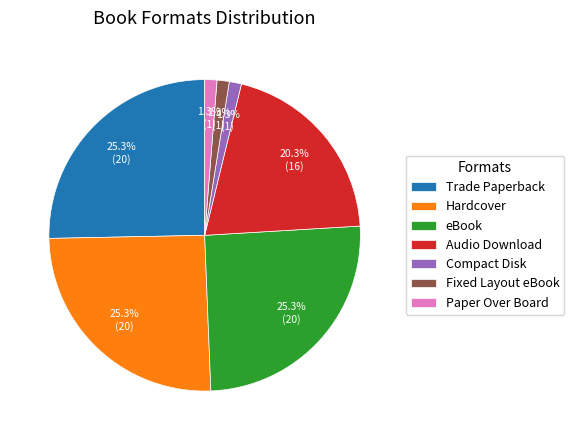

Between Hardcover and Fixed Layout eBook, which is larger?

Hardcover